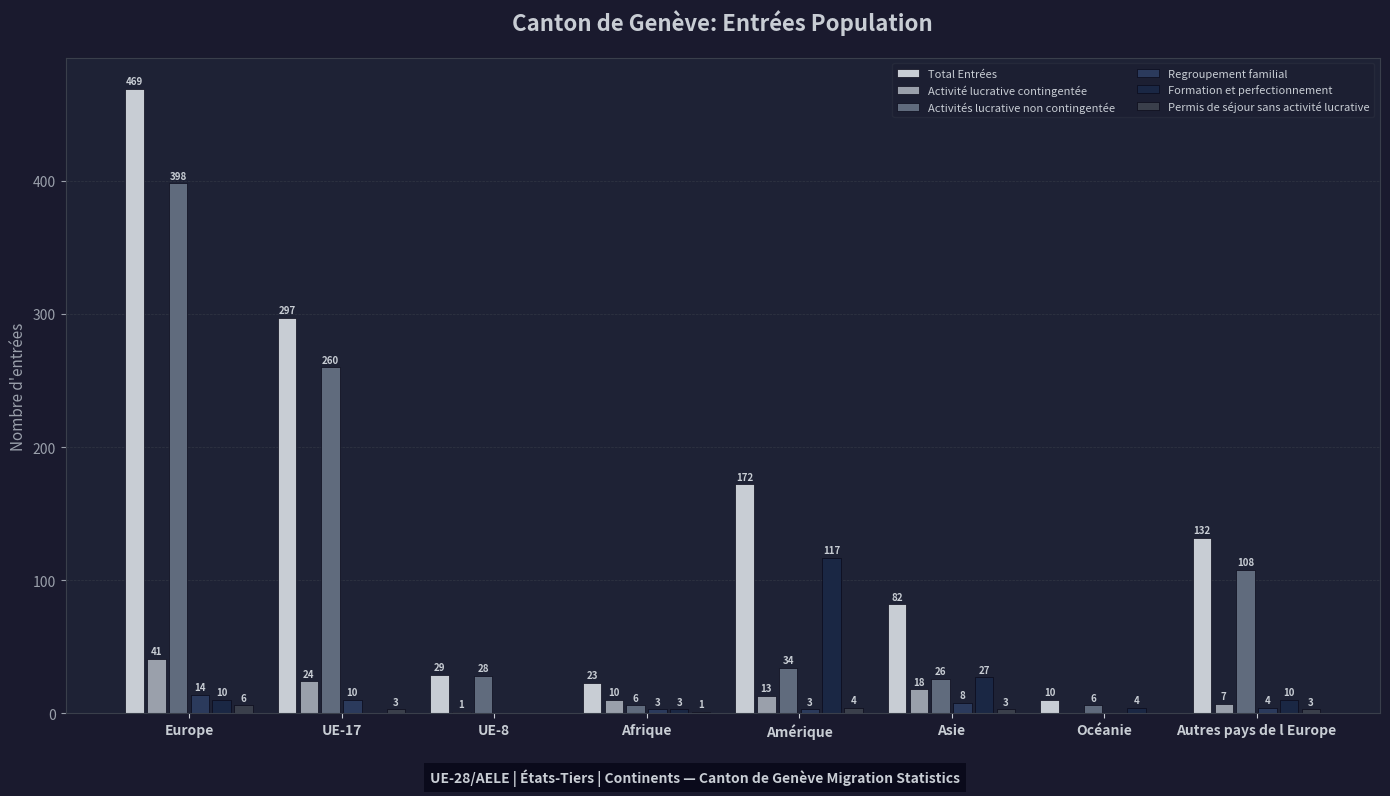

What is the label of the 8th bar from the left?

Autres pays de l Europe